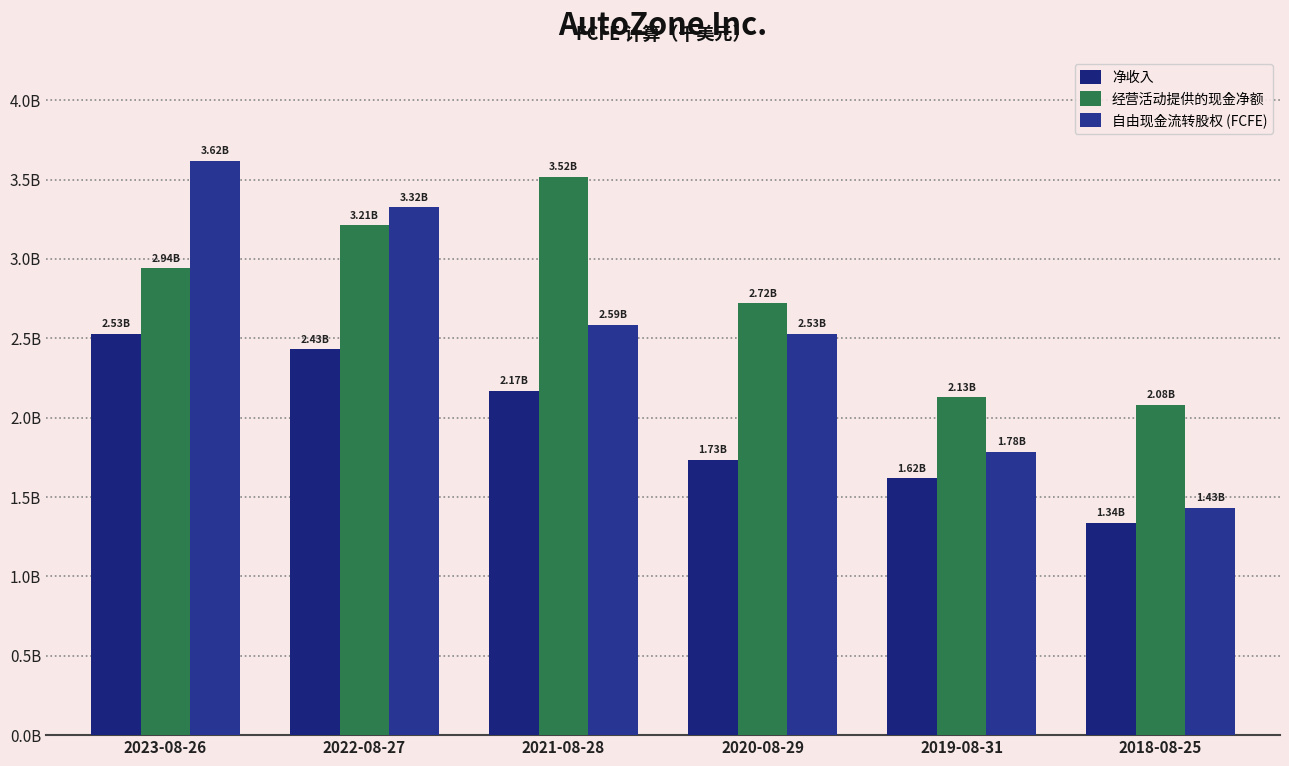

Reading left to right, extract all data points from this chart.

净收入: 2023-08-26=2528426	2022-08-27=2429604	2021-08-28=2170314	2020-08-29=1732972	2019-08-31=1617221	2018-08-25=1337536
经营活动提供的现金净额: 2023-08-26=2940788	2022-08-27=3211135	2021-08-28=3518543	2020-08-29=2720108	2019-08-31=2128513	2018-08-25=2080292
自由现金流转股权 (FCFE): 2023-08-26=3619276	2022-08-27=3324962	2021-08-28=2586923	2020-08-29=2530214	2019-08-31=1783856	2018-08-25=1429700